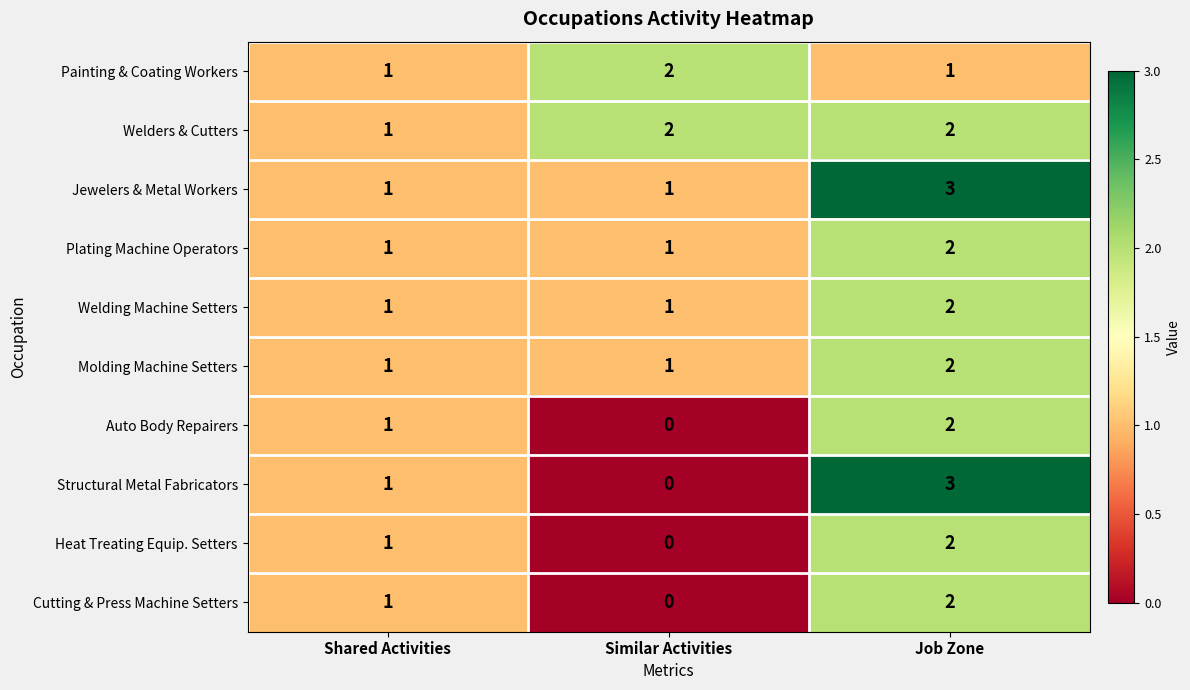

Reading left to right, what are all the values shown in this chart?

Painting & Coating Workers: 1	2	1
Welders & Cutters: 1	2	2
Jewelers & Metal Workers: 1	1	3
Plating Machine Operators: 1	1	2
Welding Machine Setters: 1	1	2
Molding Machine Setters: 1	1	2
Auto Body Repairers: 1	0	2
Structural Metal Fabricators: 1	0	3
Heat Treating Equip. Setters: 1	0	2
Cutting & Press Machine Setters: 1	0	2